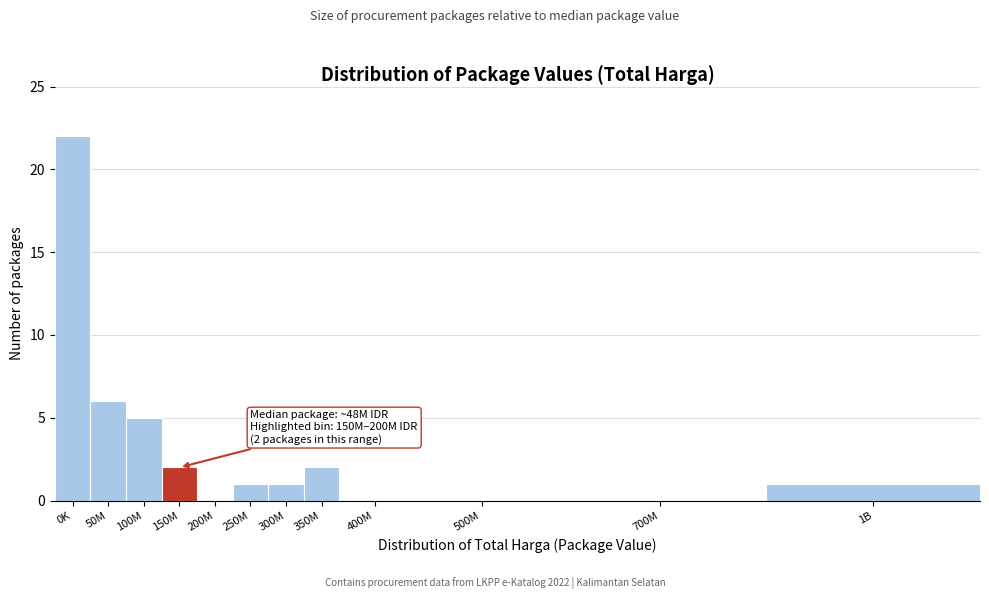

Reading left to right, extract all data points from this chart.

0K=22	50M=6	100M=5	150M=2	200M=0	250M=1	300M=1	350M=2	400M=0	500M=0	700M=0	1B=1